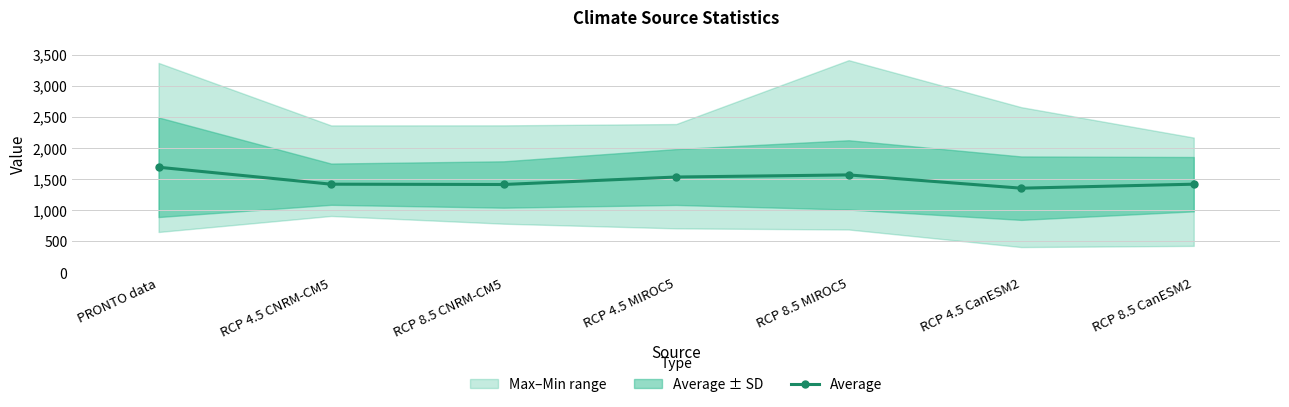

At which category does the chart reach its minimum across all series?

RCP 4.5 CanESM2